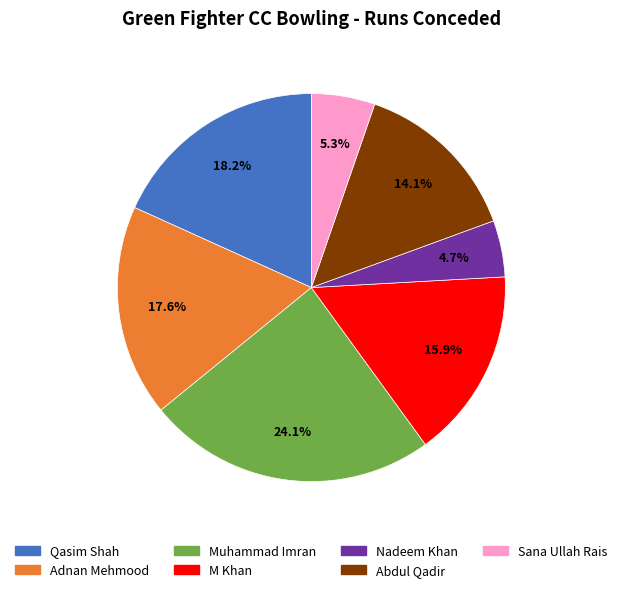

Is Qasim Shah the majority of the pie?

No